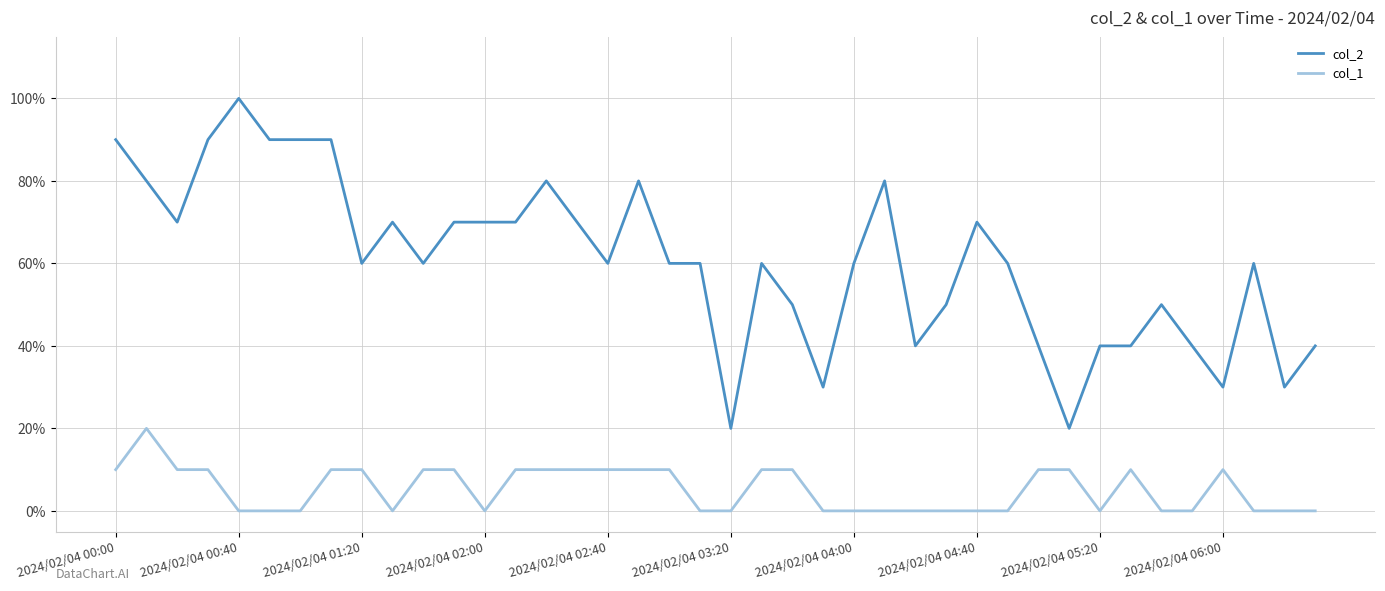

Does the chart display data point markers on the line(s)?

No